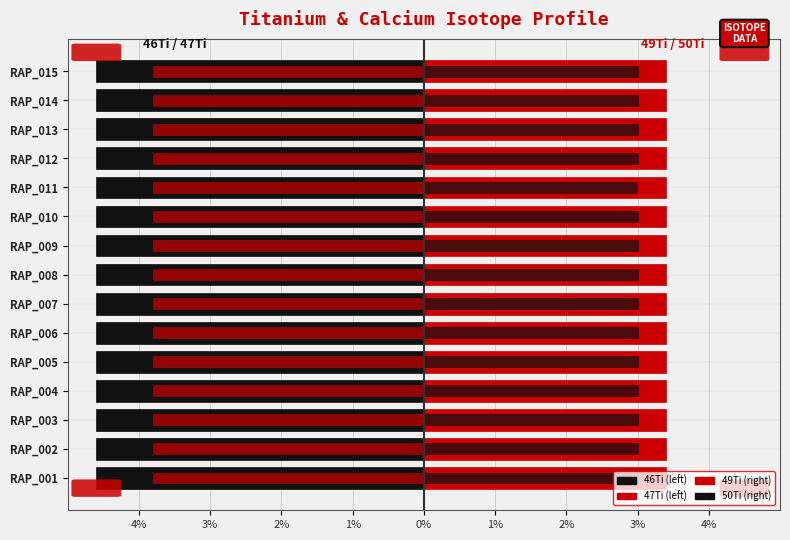

Reading left to right, what are all the values shown in this chart?

46Ti: -4.6	-4.6	-4.6	-4.6	-4.6	-4.6	-4.6	-4.6	-4.6	-4.6	-4.6	-4.6	-4.6	-4.6	-4.6
49Ti: 3.4	3.4	3.4	3.4	3.4	3.4	3.4	3.4	3.4	3.4	3.4	3.4	3.4	3.4	3.4
47Ti: -3.8	-3.8	-3.8	-3.8	-3.8	-3.8	-3.8	-3.8	-3.8	-3.8	-3.8	-3.8	-3.8	-3.8	-3.8
50Ti: 3.0	3.0	3.0	3.0	3.0	3.0	3.0	3.0	3.0	3.0	3.0	3.0	3.0	3.0	3.0